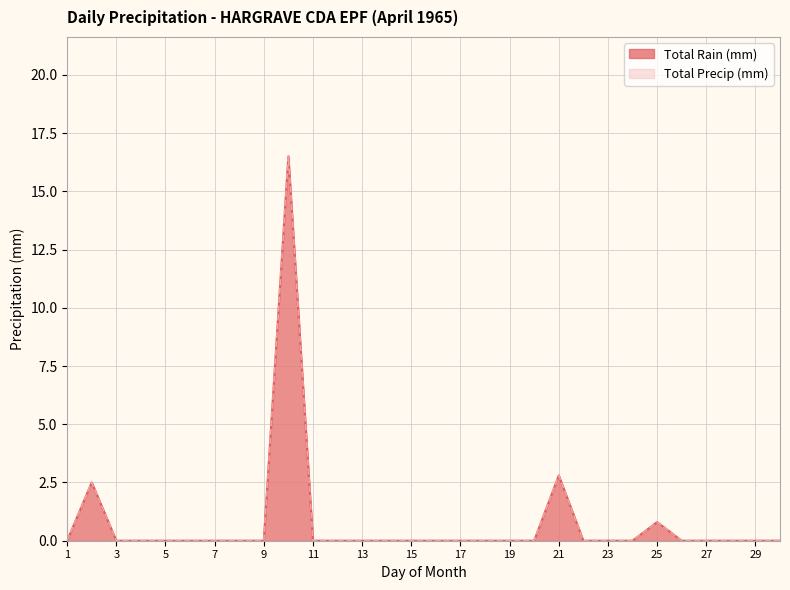

True or false: Total Precip (mm) and Total Rain (mm) cross at least once.

False